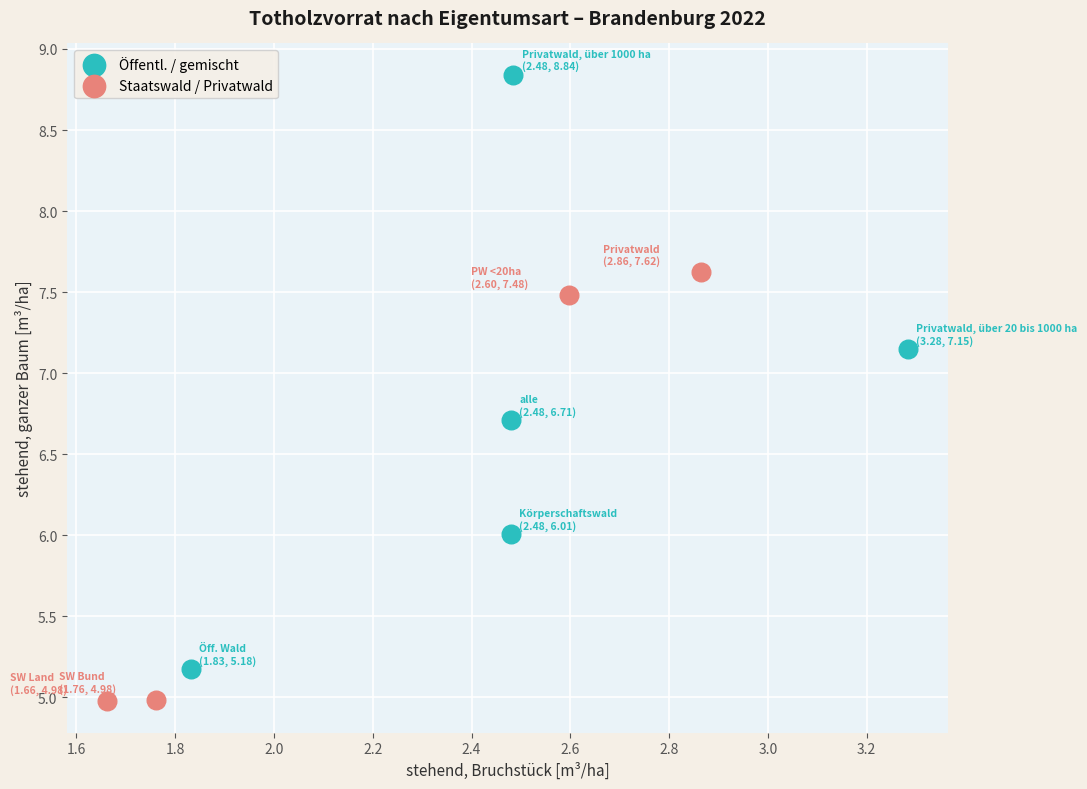

Which series contains the lowest Y value?

Staatswald / Privatwald